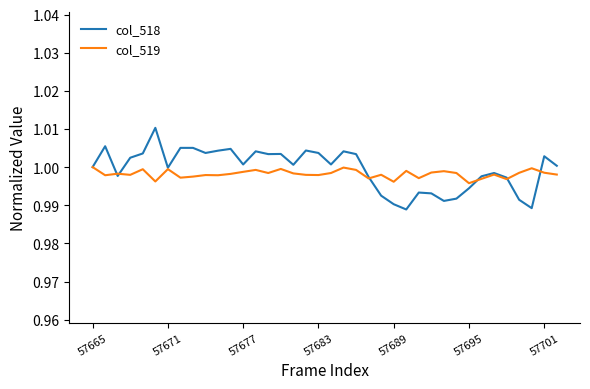

List the series in order of their peak value, lowest first.

col_519, col_518